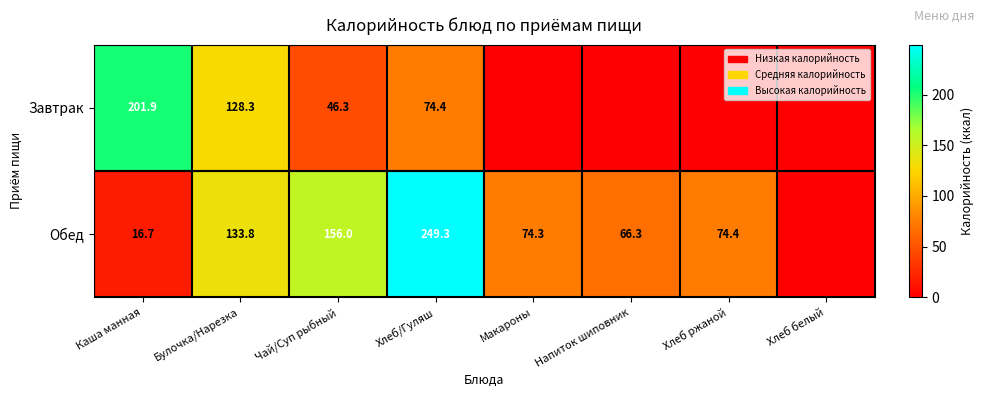

Is it true that Обед equals 156.0 at Чай/Суп рыбный?

True